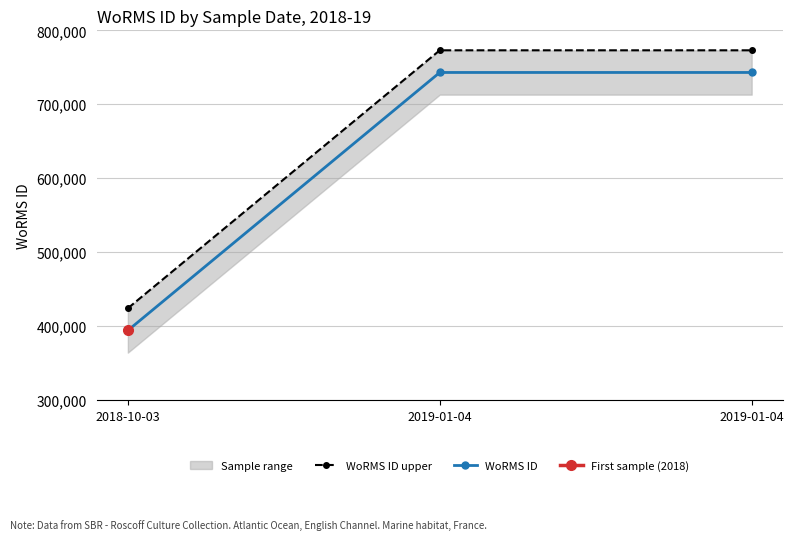

Rank the series at 2019-01-04 from lowest to highest value.

WoRMS ID, WoRMS ID upper